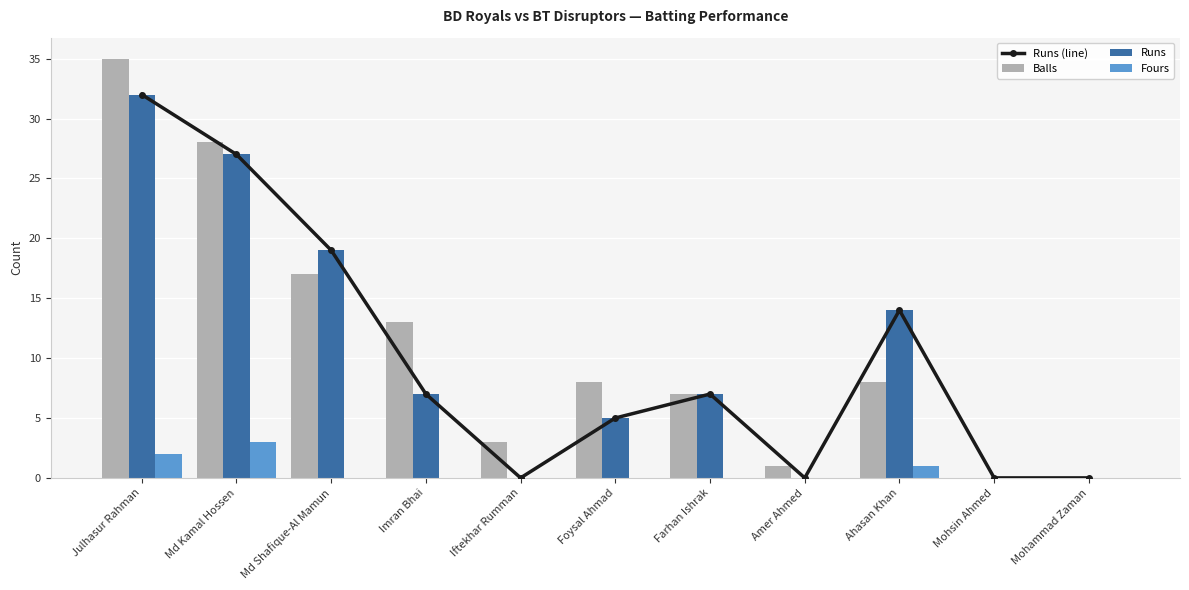

What is the average value of the Runs (line) series?

10